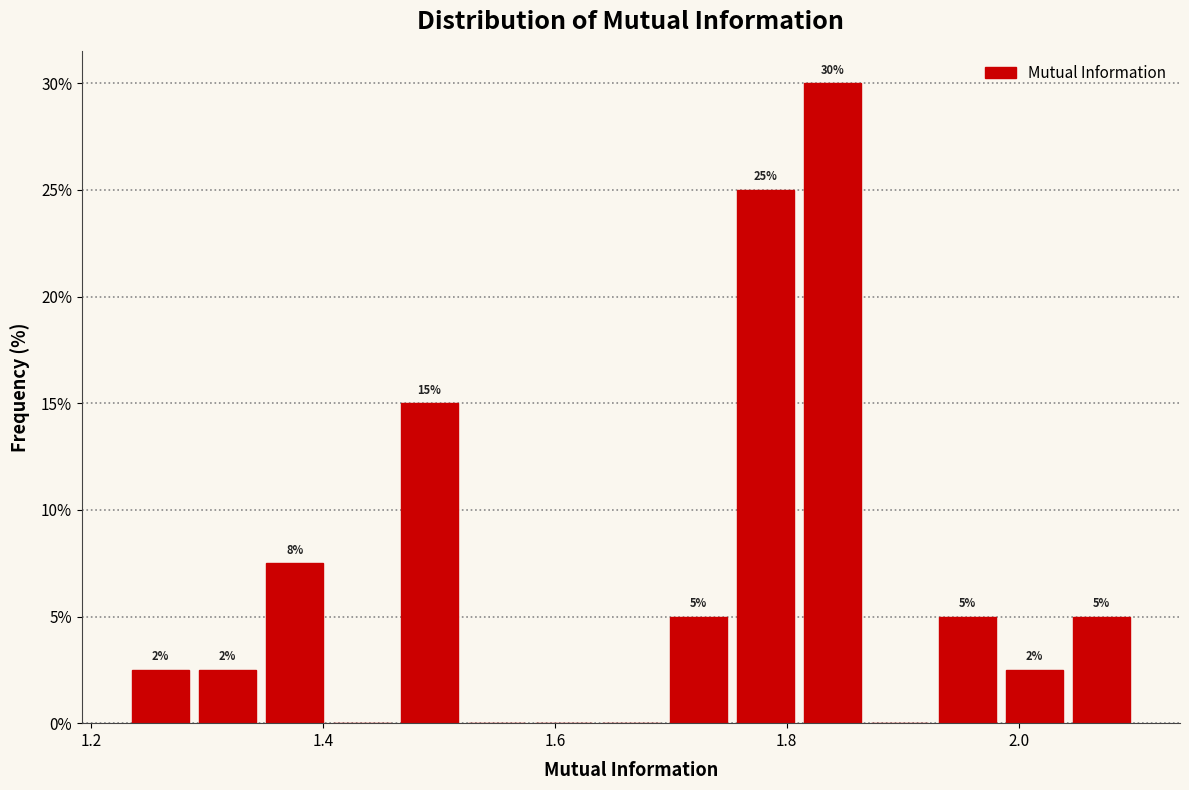

Read against the x-axis, roughly where is the centre of the tallest bar?

1.84